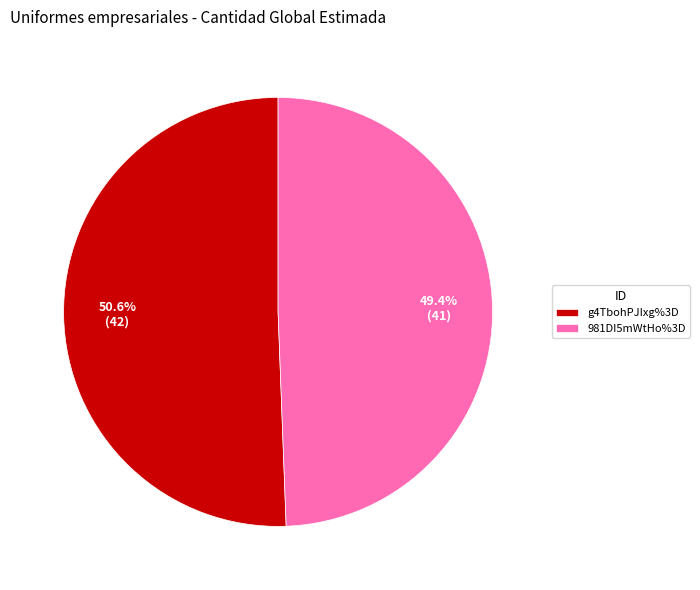

Count the number of slices in the pie.

2